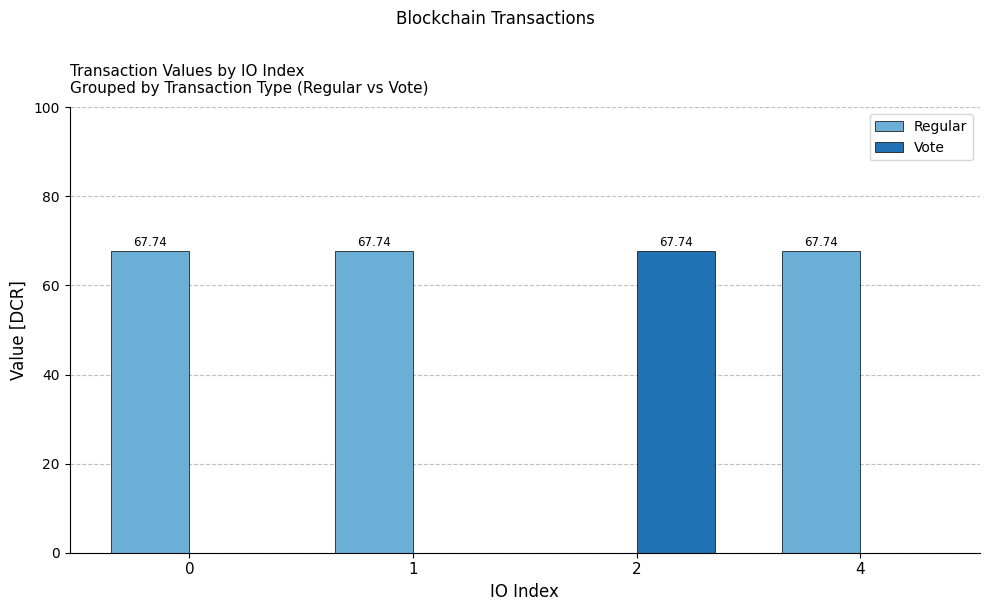

True or false: Vote has a value of 0.0 at 4.

True